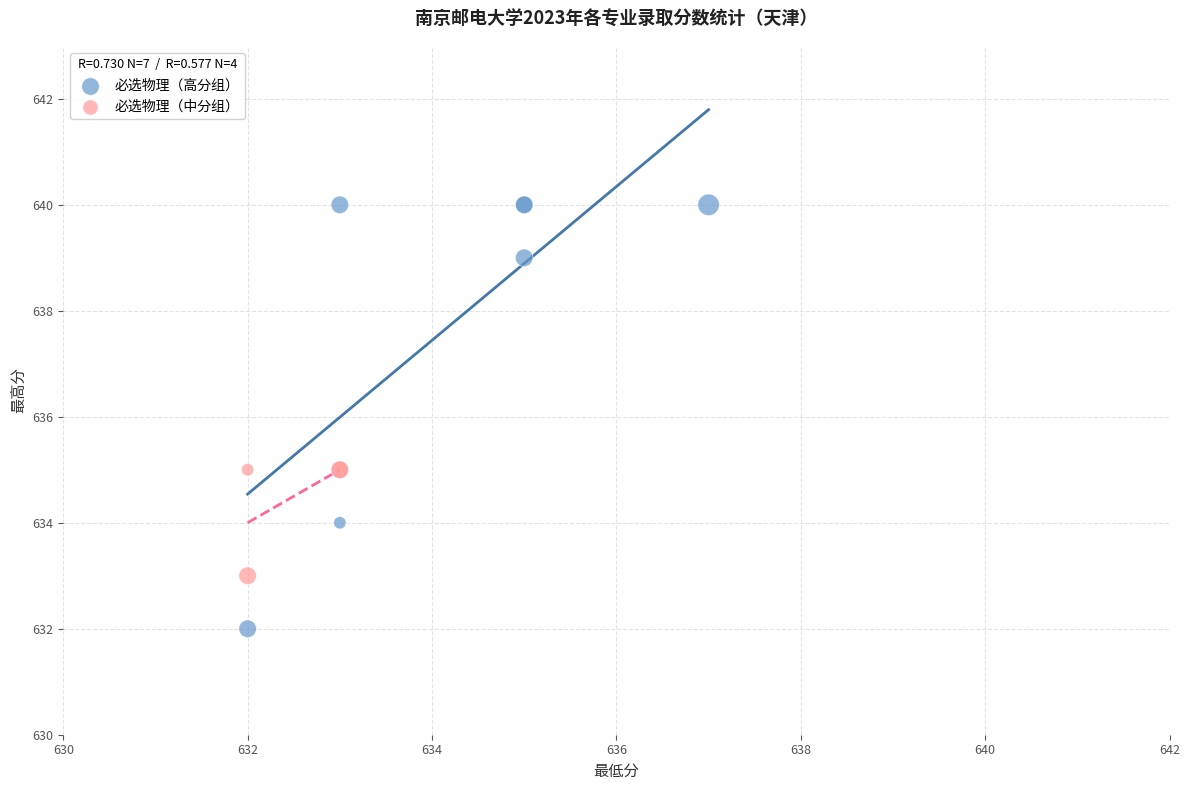

Which series has the widest spread of Y values?

必选物理（高分组）